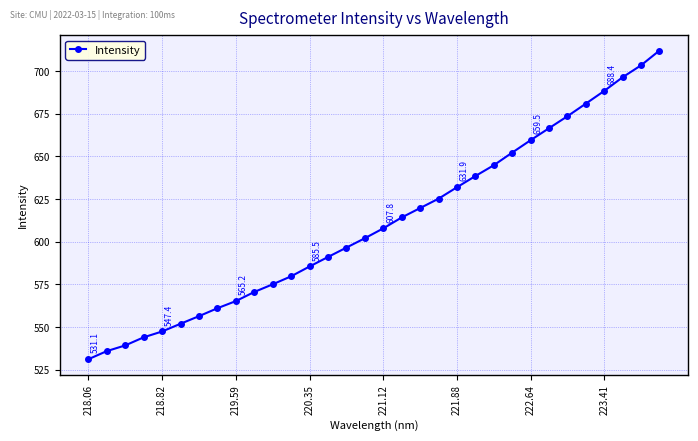

What is the difference between the maximum and minimum values?

180.9